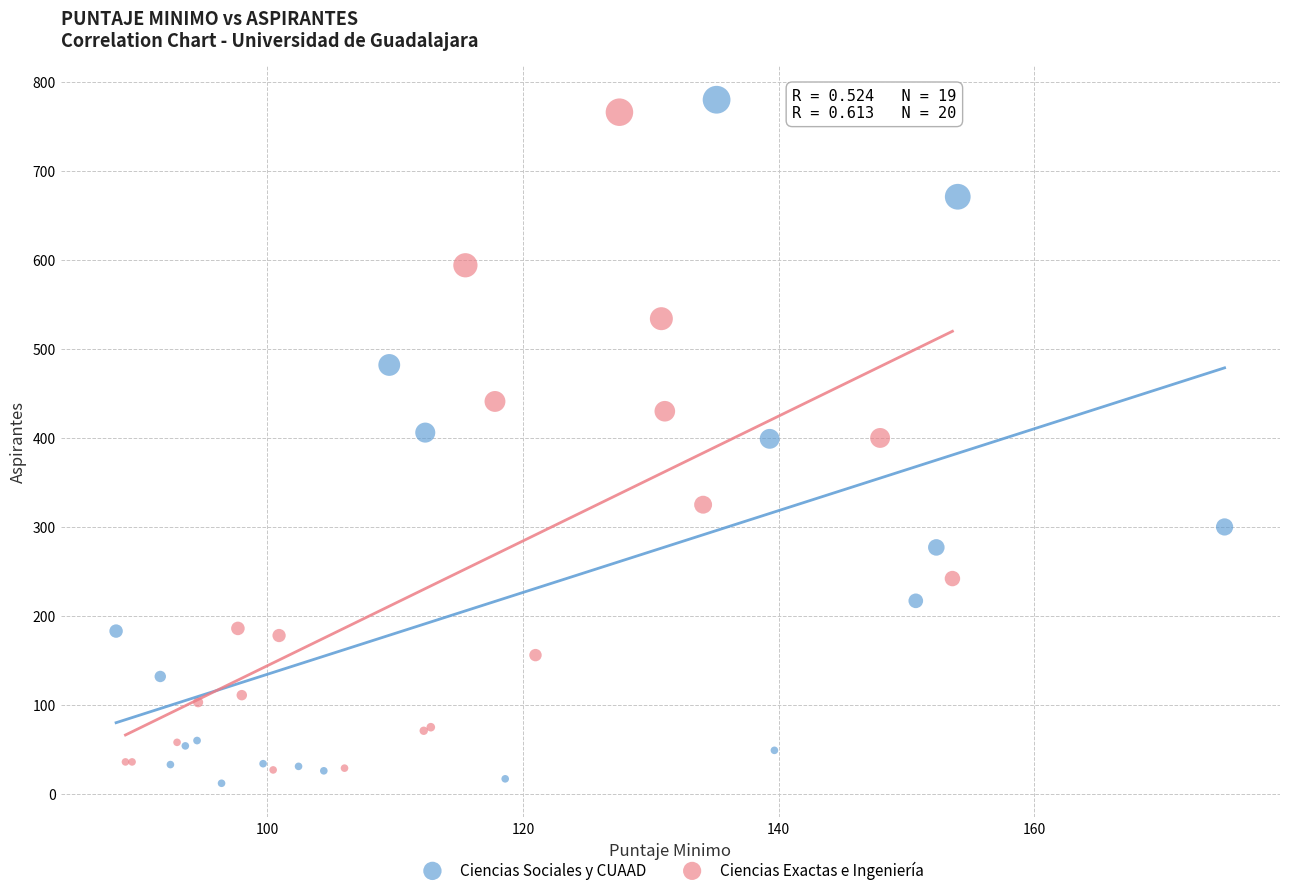

What are all the series names shown in the legend?

Ciencias Sociales y CUAAD, Ciencias Exactas e Ingeniería